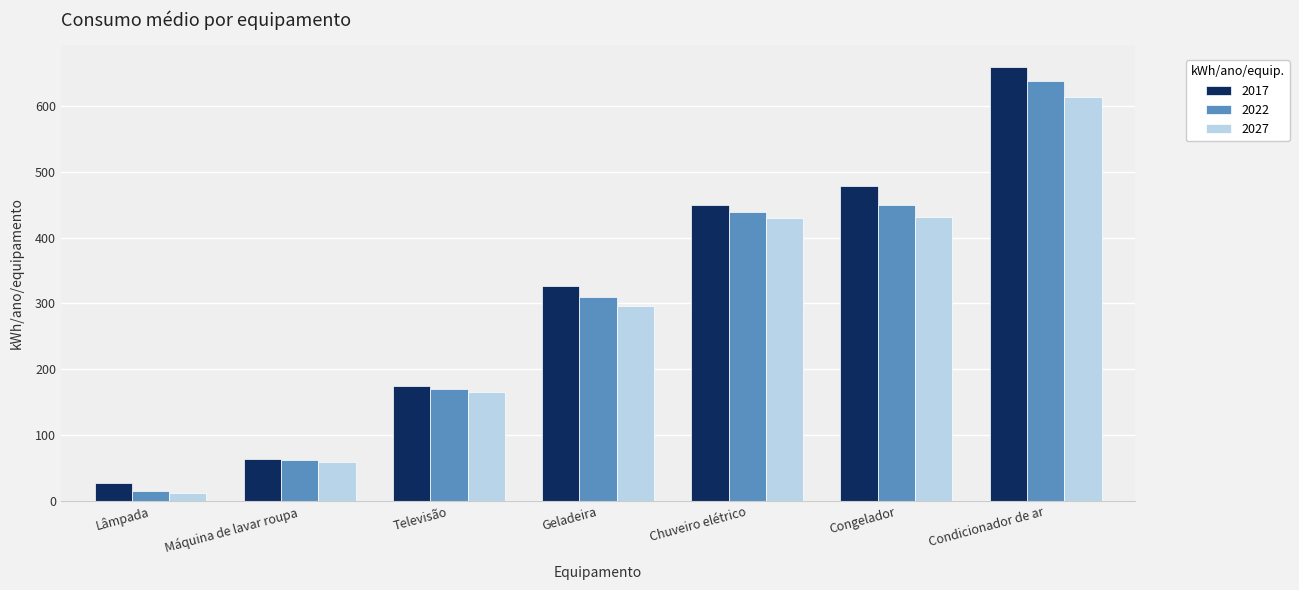

What is the spread (max minus min) of values at Televisão?

9